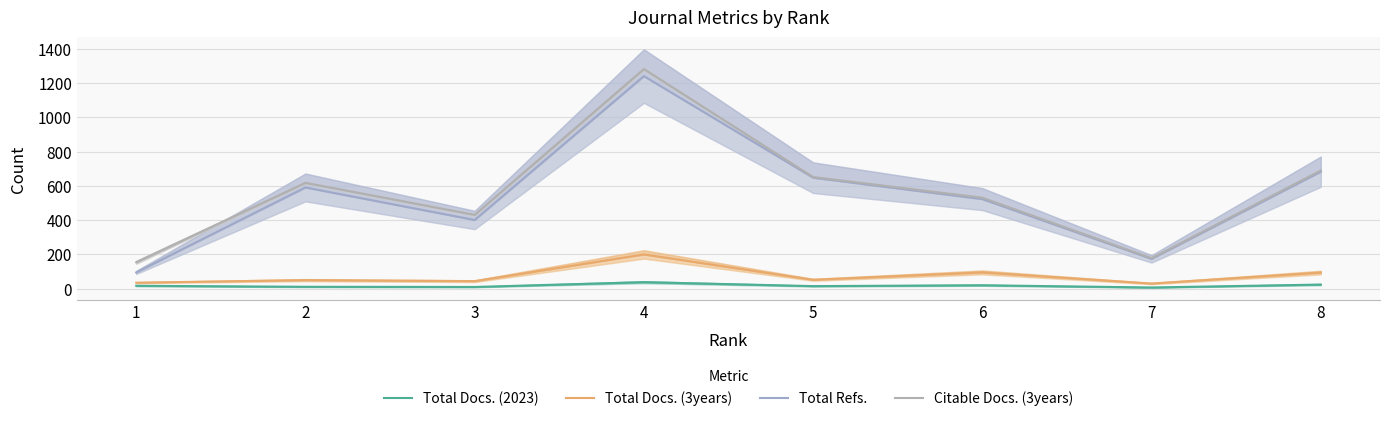

Reading left to right, what are all the values shown in this chart?

Total Docs. (2023): 17	11	10	38	15	20	7	24
Total Docs. (3years): 35	50	44	200	52	95	30	94
Total Refs.: 95	591	401	1241	648	523	174	683
Citable Docs. (3years): 154	618	431	1282	652	531	178	690